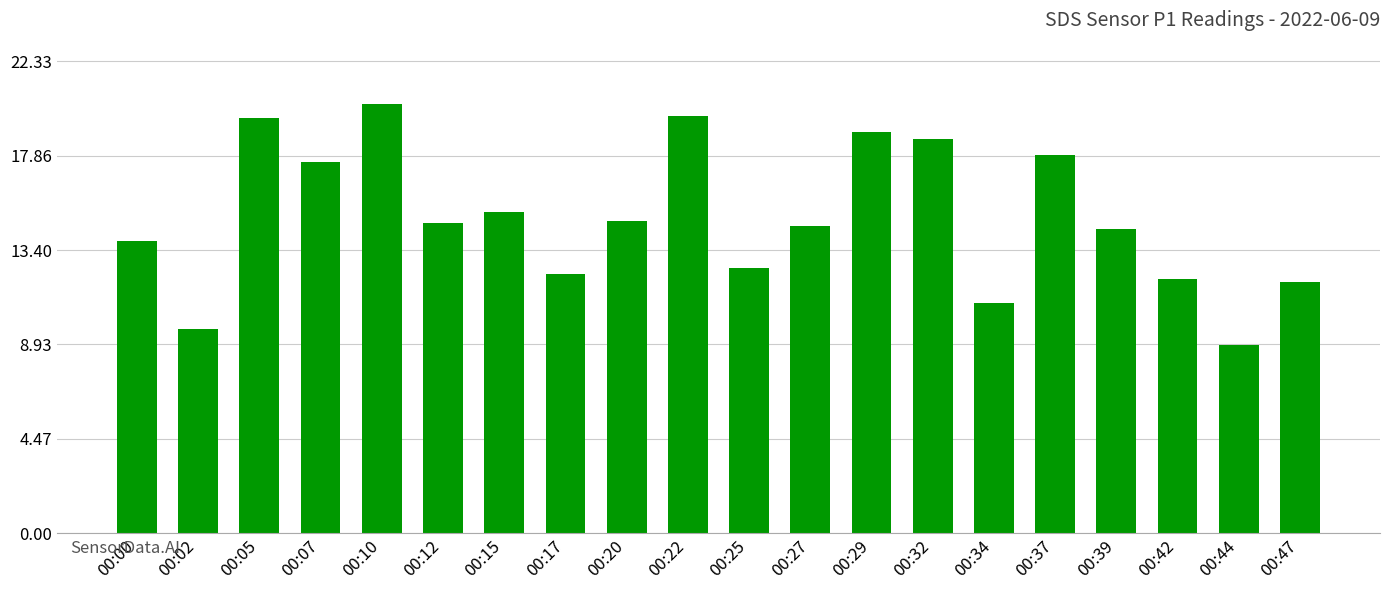

What is the difference between the maximum and minimum values?

11.4